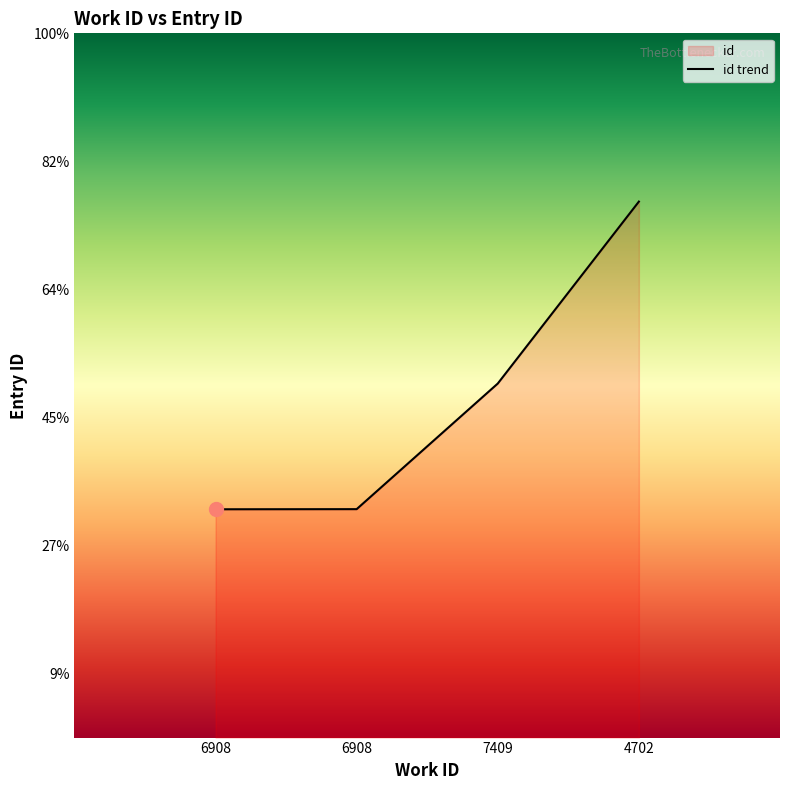

Which label corresponds to the smallest value in the chart?

6908